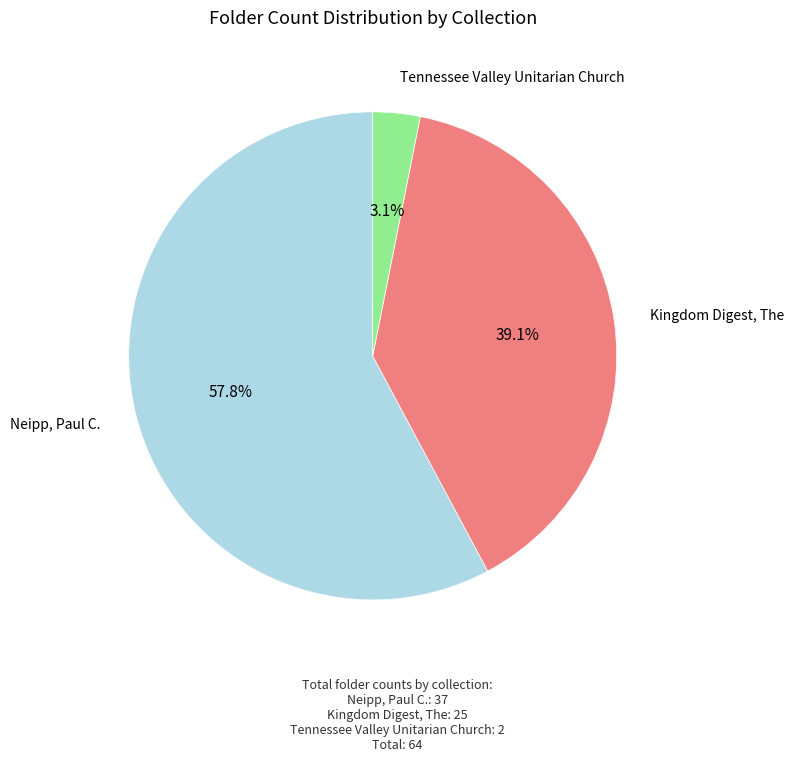

What is the smallest slice in the pie chart?

Tennessee Valley Unitarian Church